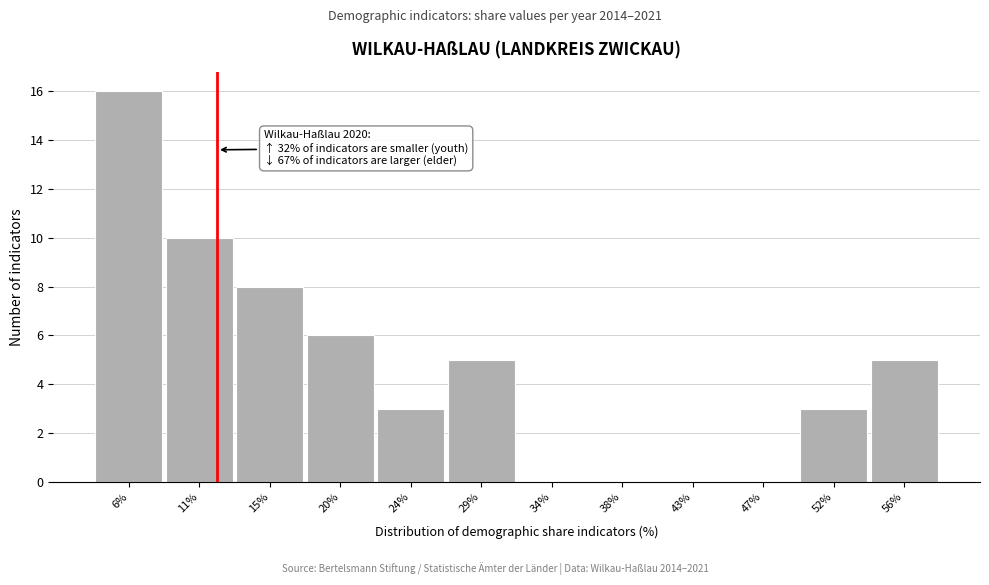

Reading right to left, transcribe all the data shown in this chart.

56%=5	52%=3	47%=0	43%=0	38%=0	34%=0	29%=5	24%=3	20%=6	15%=8	11%=10	6%=16